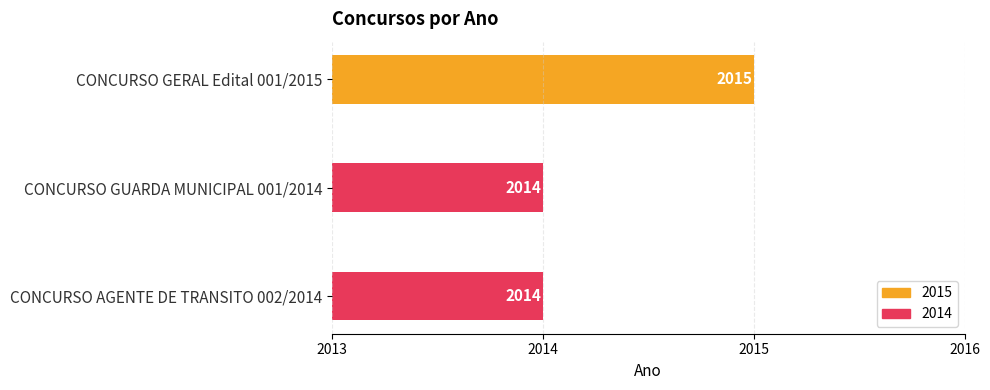

What is the label of the 3rd bar from the bottom?

CONCURSO GERAL Edital 001/2015